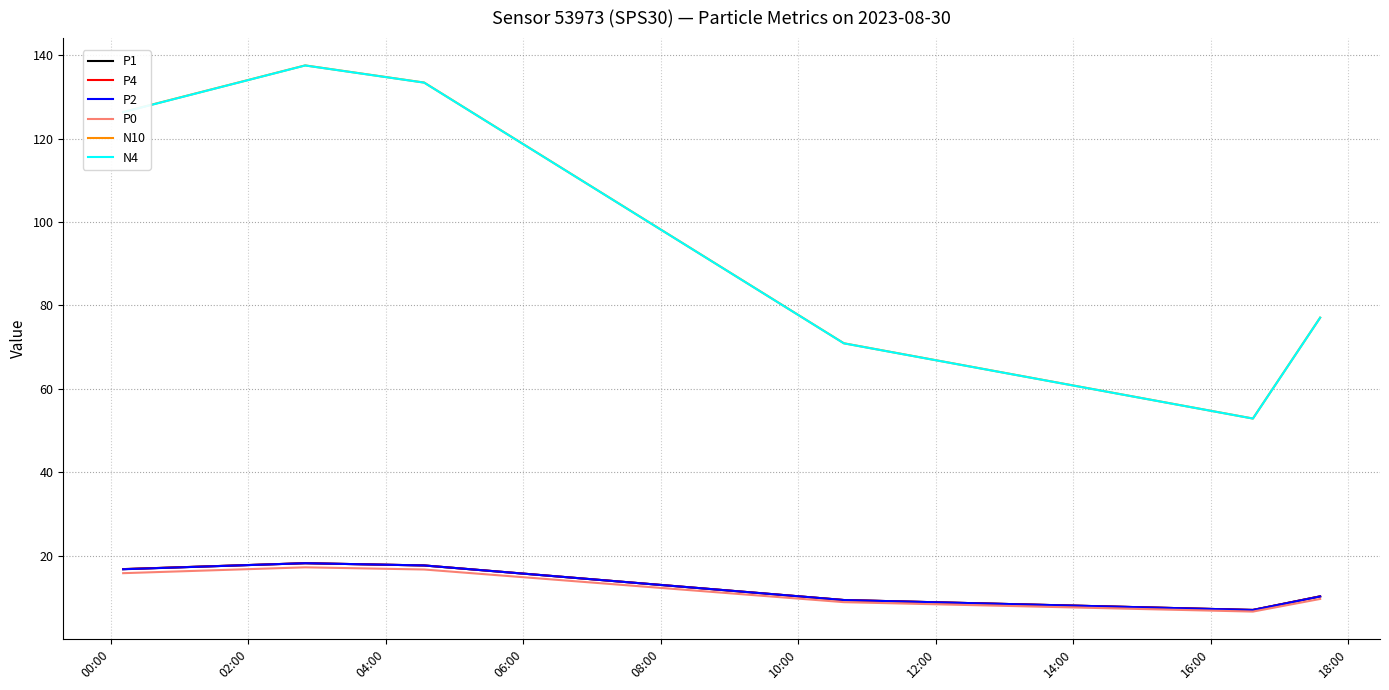

Count the number of categories in the chart.

6